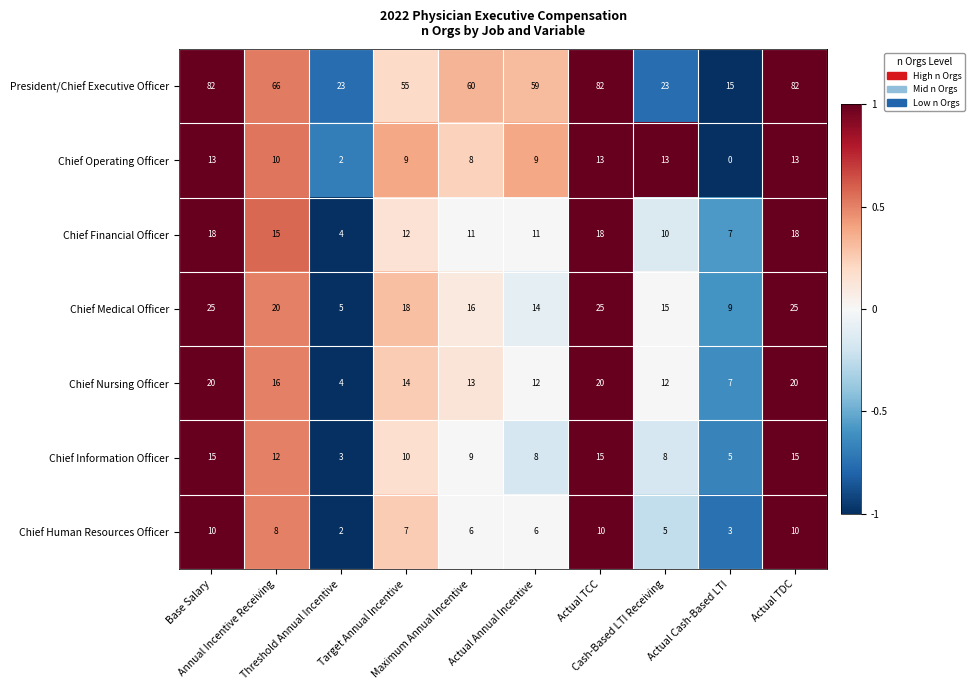

Which series has the widest spread of values?

President/Chief Executive Officer